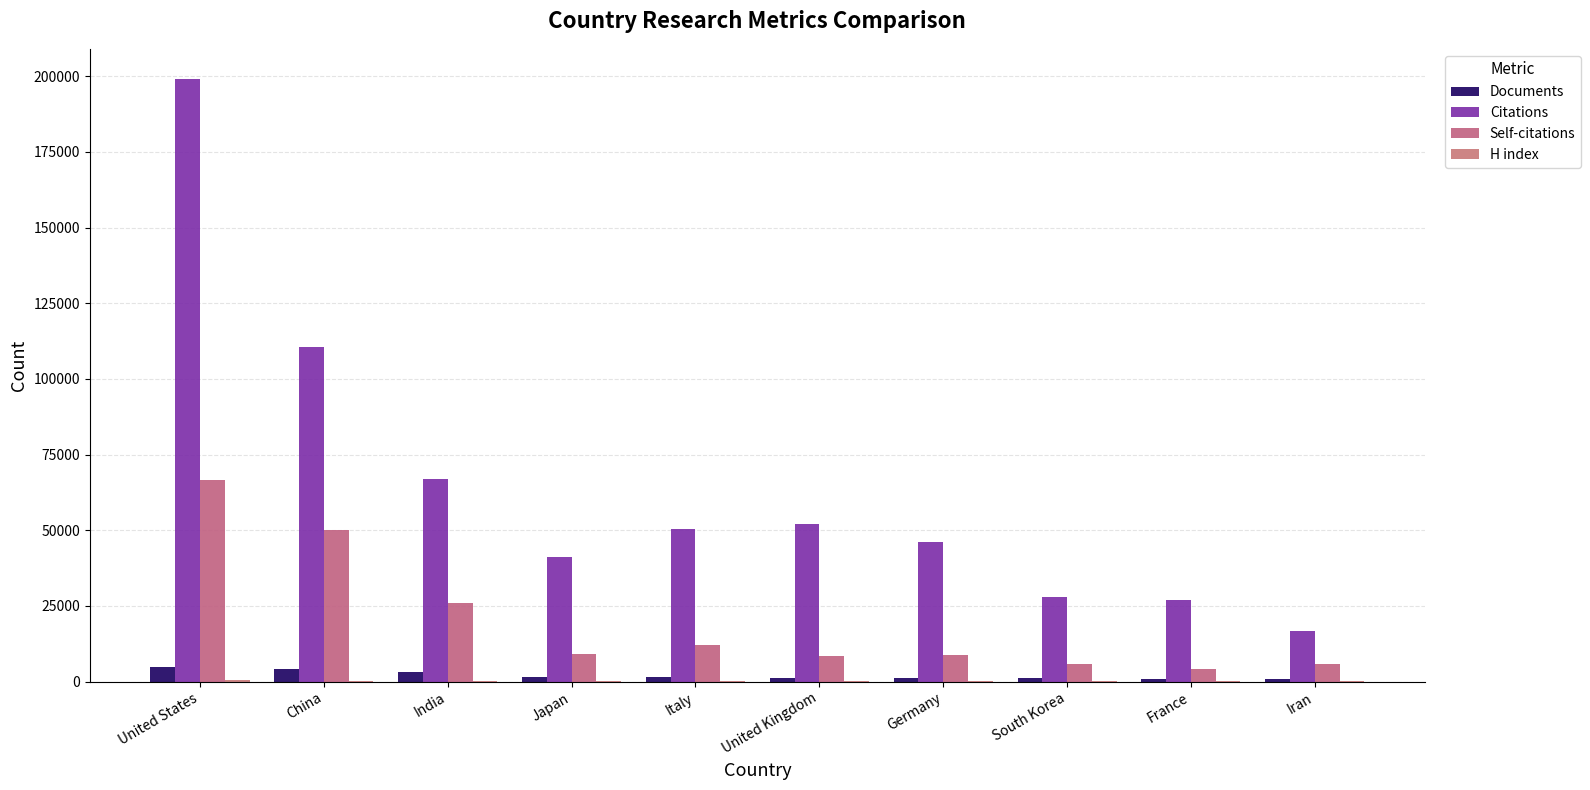

Count the number of categories in the chart.

10